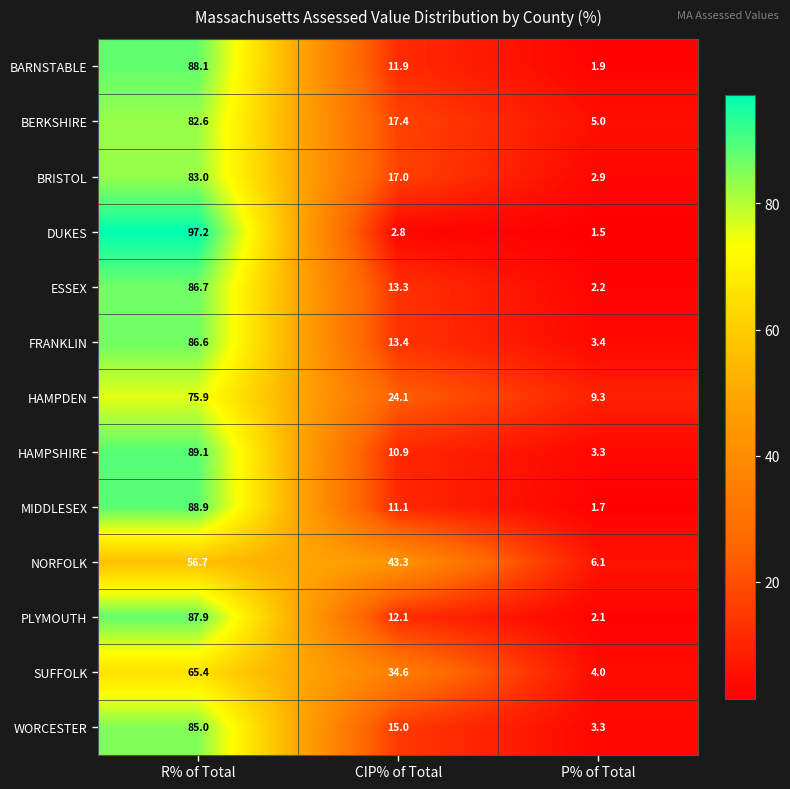

Where does the BRISTOL series first go above 17?

R% of Total